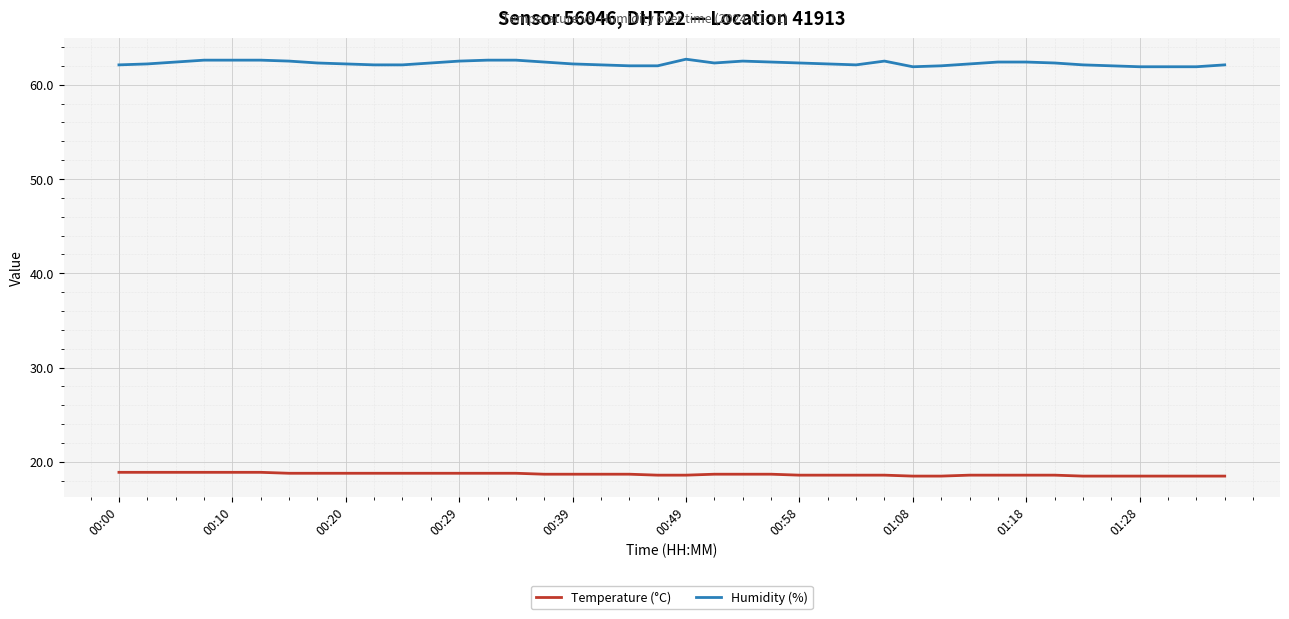

What is the highest value of the Humidity (%) series?

62.7